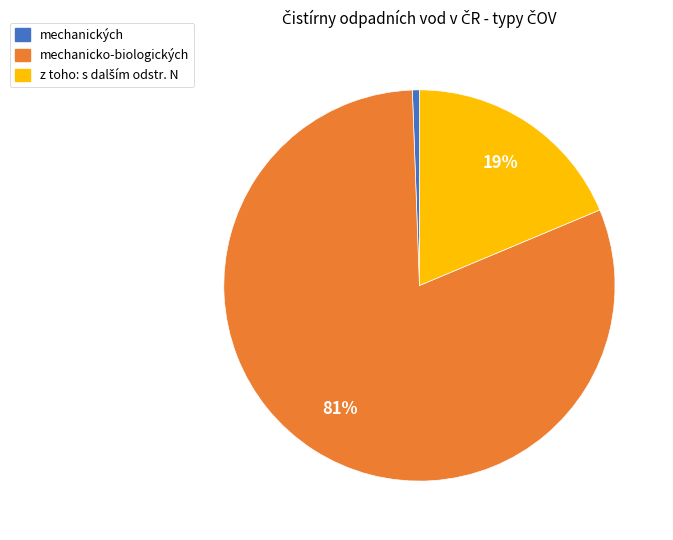

Does any single category account for the majority?

Yes